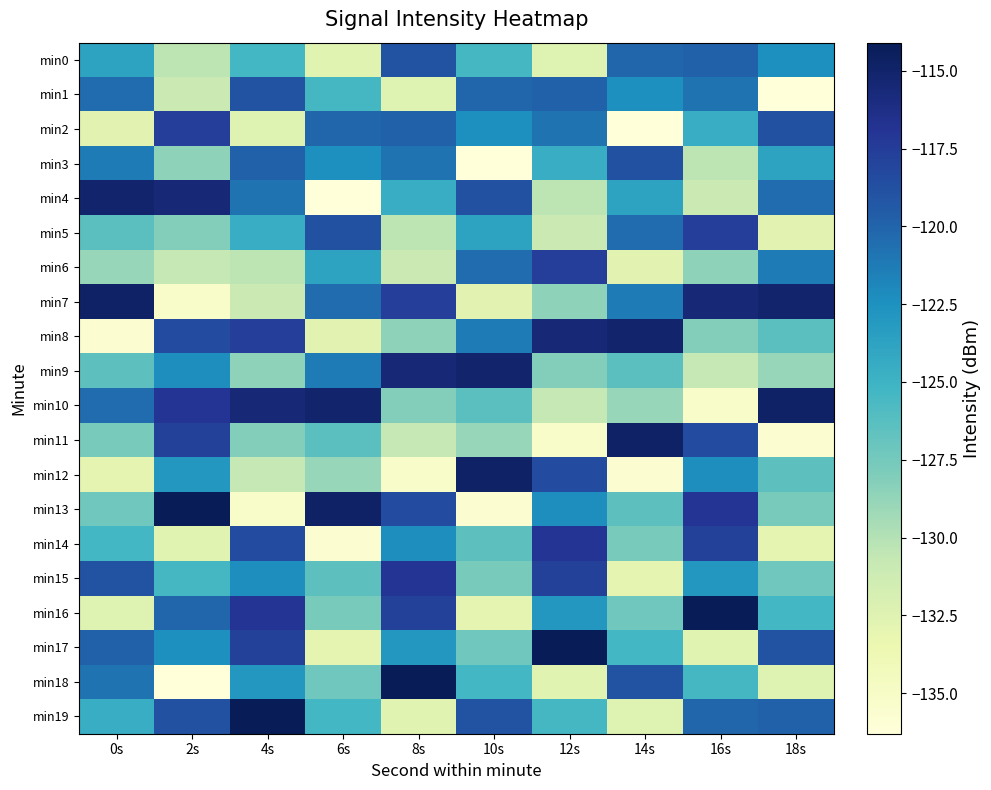

Between 8s and 16s, which is larger?

8s